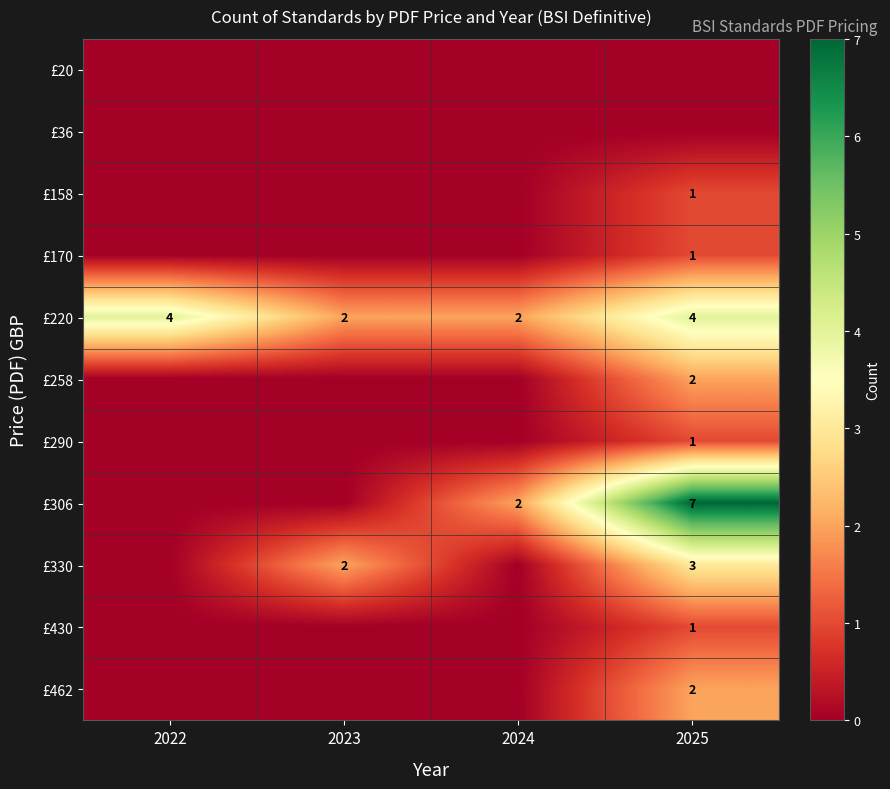

What is the sum of all £220 values?

12